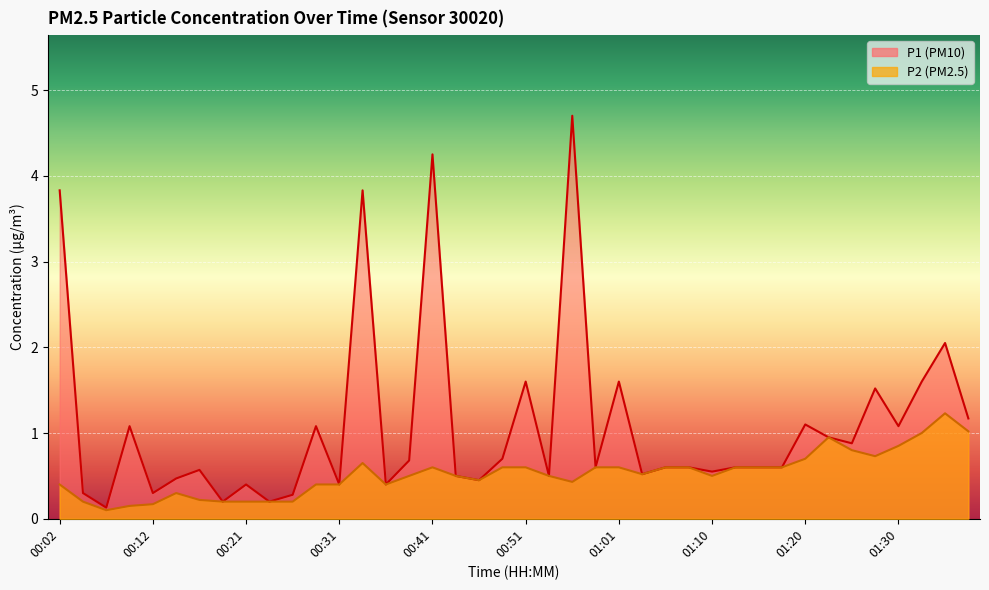

What are all the series names shown in the legend?

P1, P2